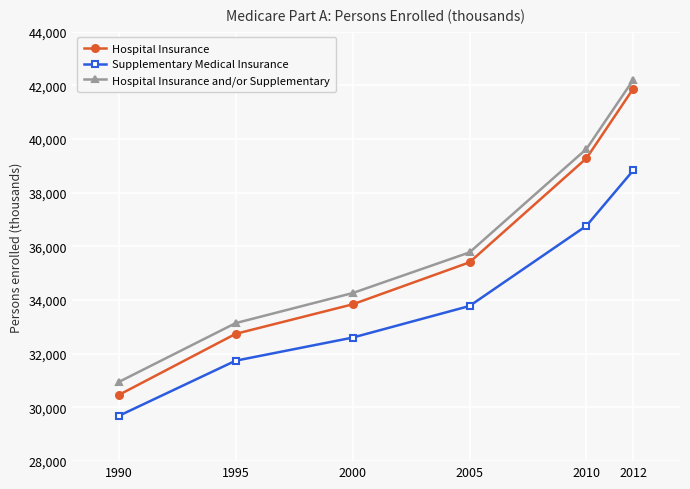

What is the sum of the Supplementary Medical Insurance values at 1995 and 2012?

70574